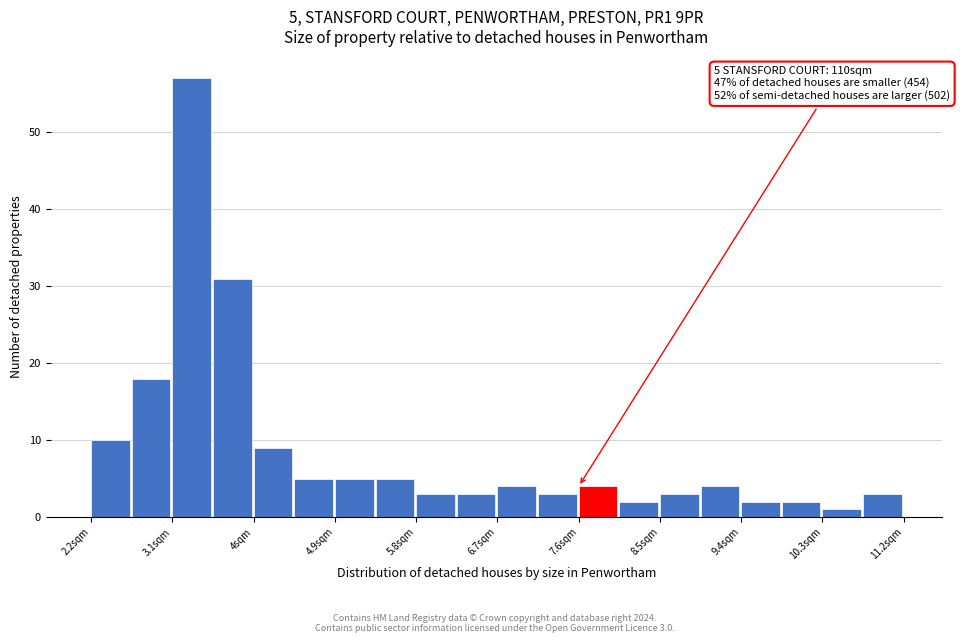

Over which range of the x-axis is the bar tallest?

3.10 to 3.55